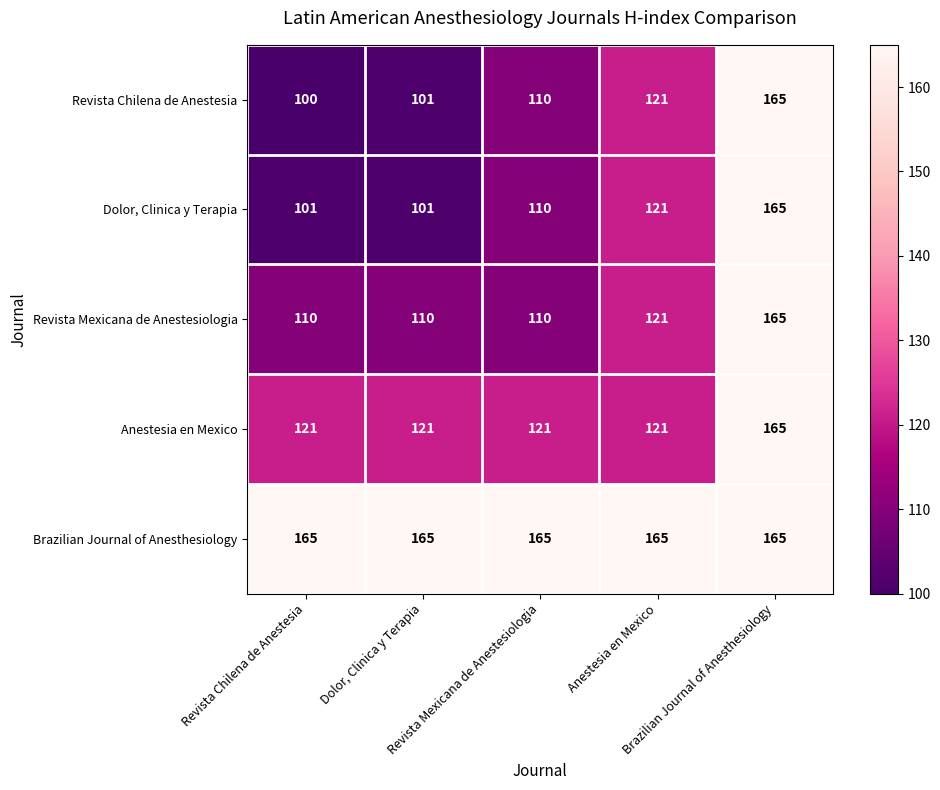

At how many categories does at least one series exceed 111?

5